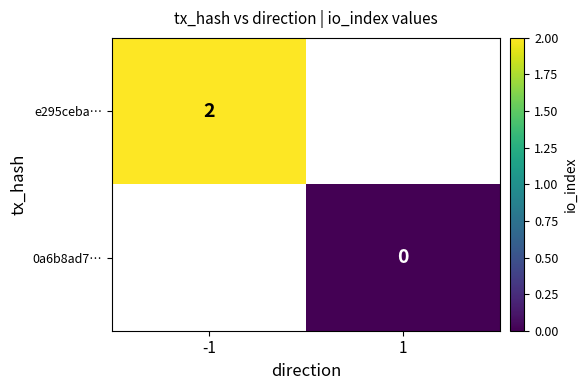

True or false: e295ceba… has a value of 2 at -1.

True